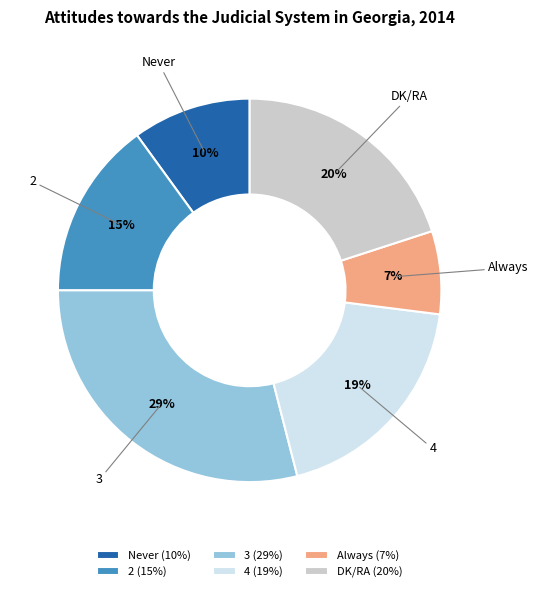

Is 3 the majority of the pie?

No